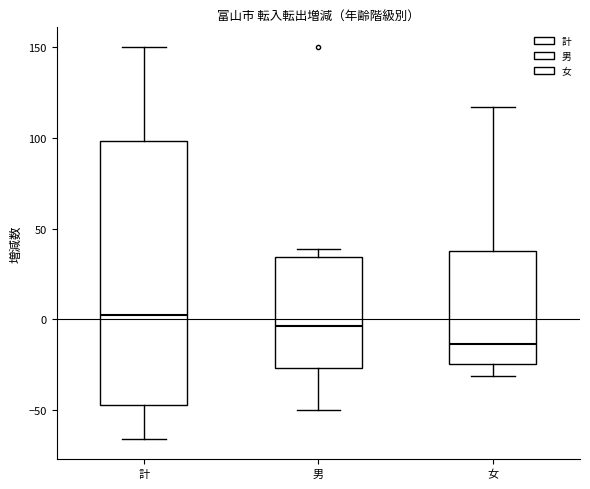

Comparing the boxes themselves (not the whiskers), which one is the tallest?

計